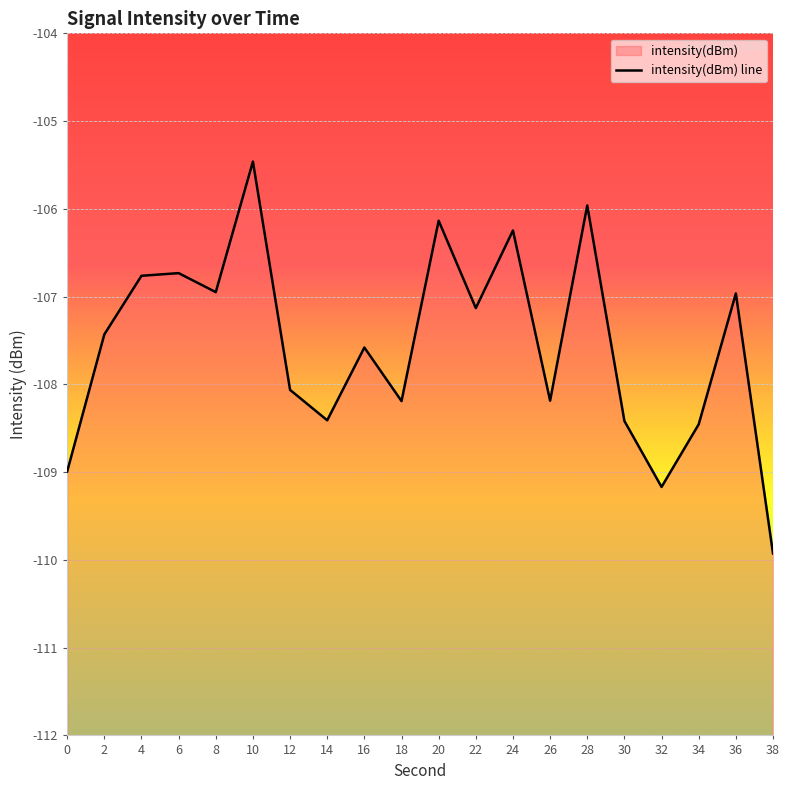

True or false: the data has more than 1 interior local peaks.

True